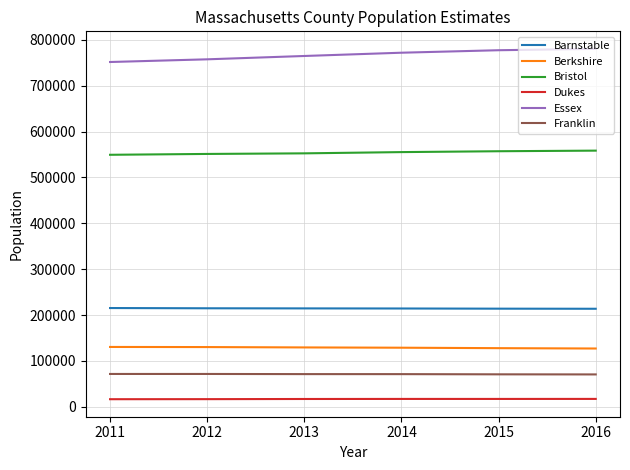

True or false: Bristol and Essex cross at least once.

False